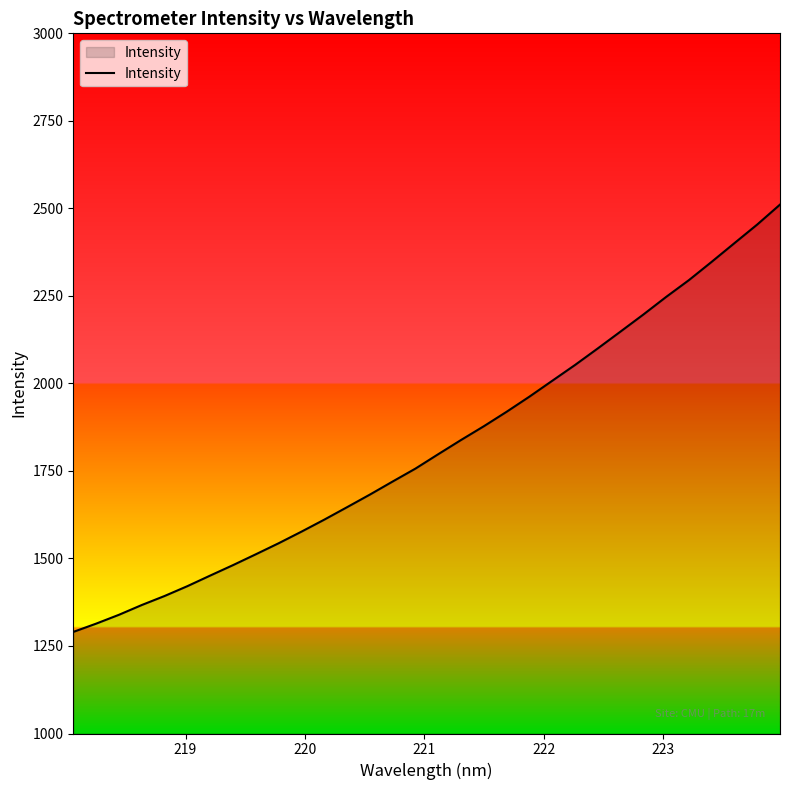

What is the average value?

1820.6